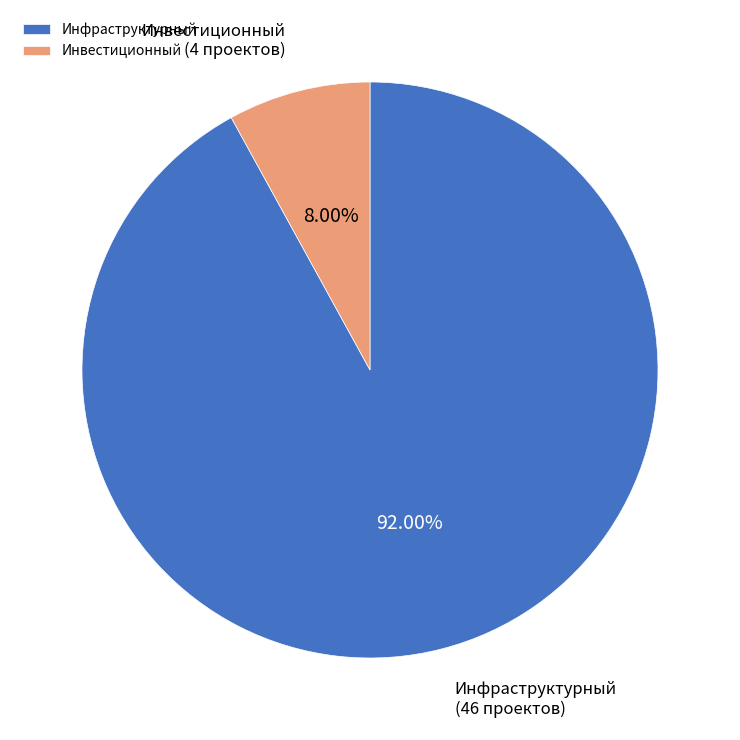

Which slice represents more than half of the pie?

Инфраструктурный